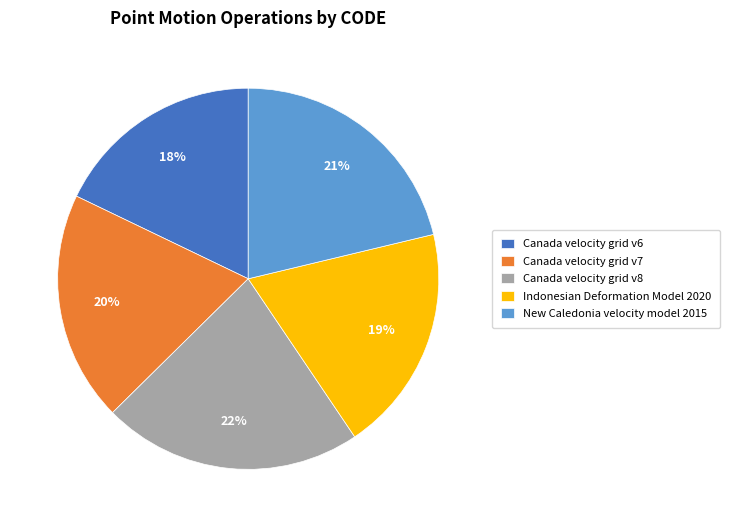

Which slice is the smallest?

Canada velocity grid v6